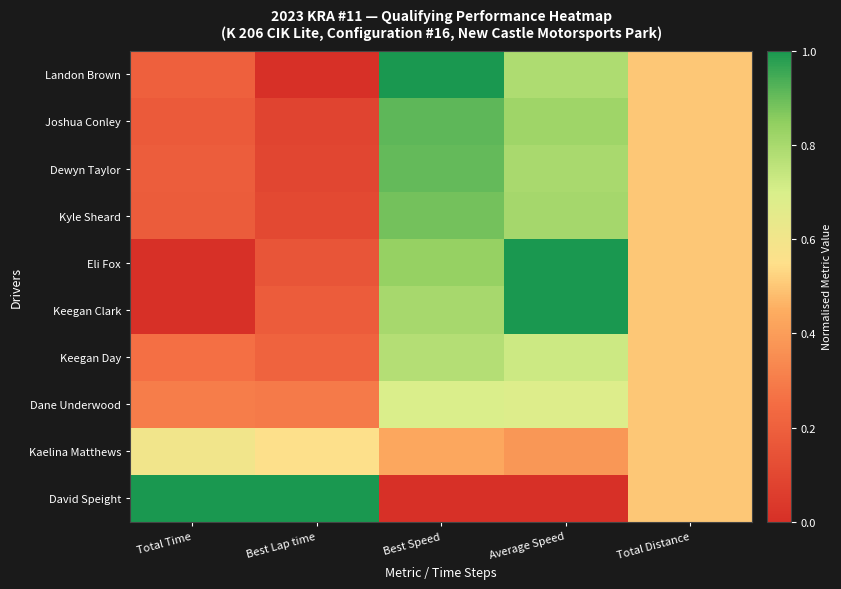

Which series has the largest total across all categories?

David Speight